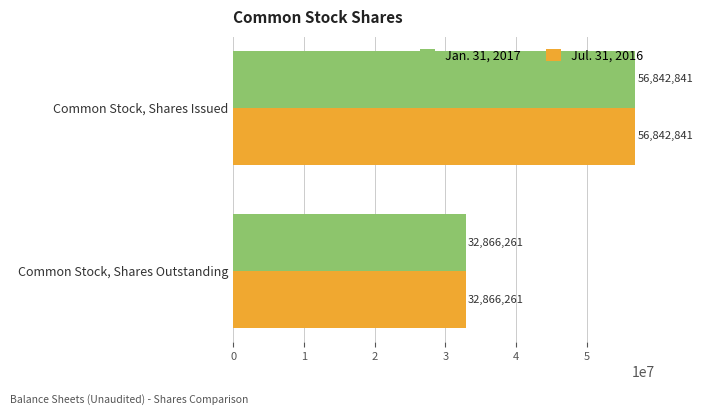

What is the difference between the Jul. 31, 2016 values at Common Stock, Shares Outstanding and Common Stock, Shares Issued?

23976580